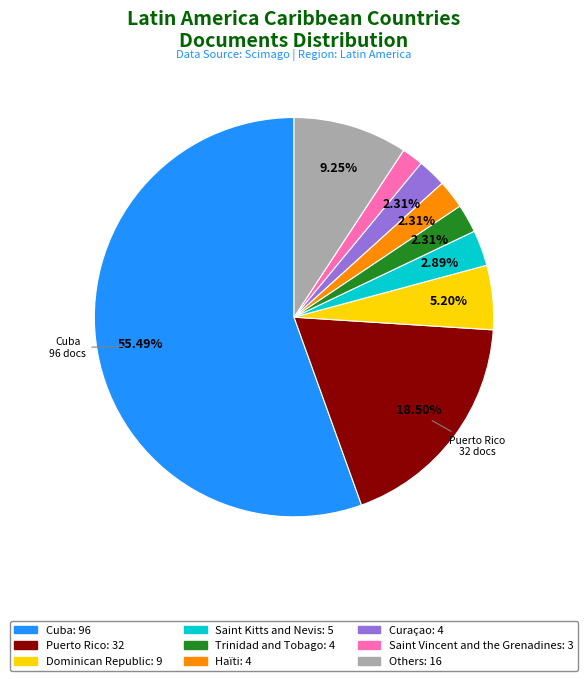

Is there any slice that represents more than half of the pie?

Yes